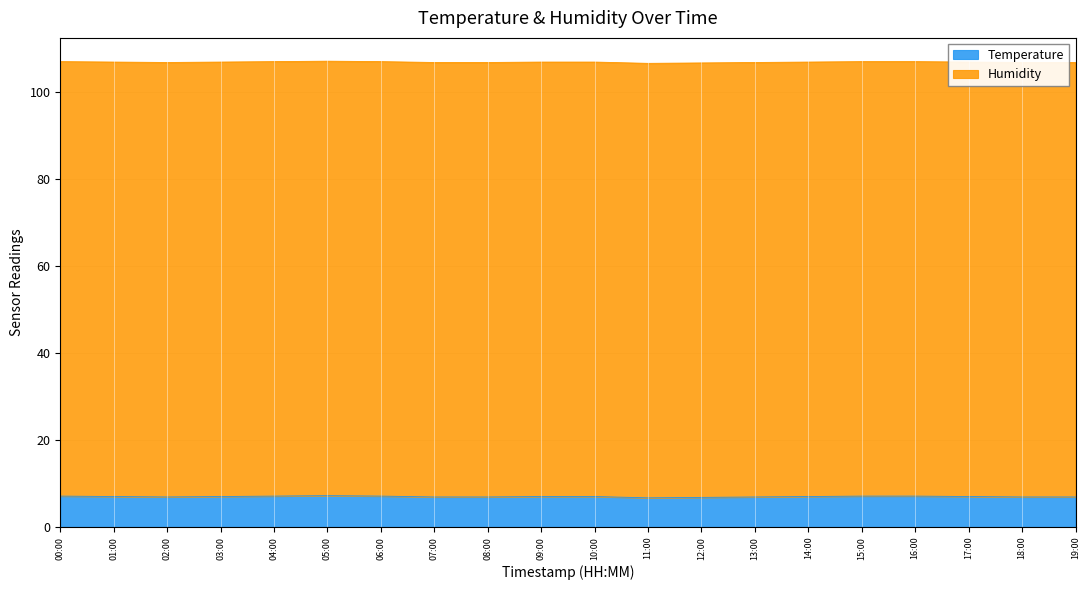

What is the value of the 9th point from the left?

6.9